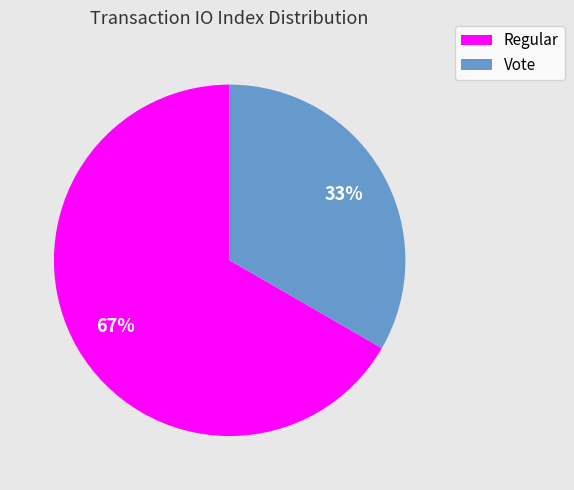

To the nearest percent, what is the combined percentage of Vote and Regular?

100%